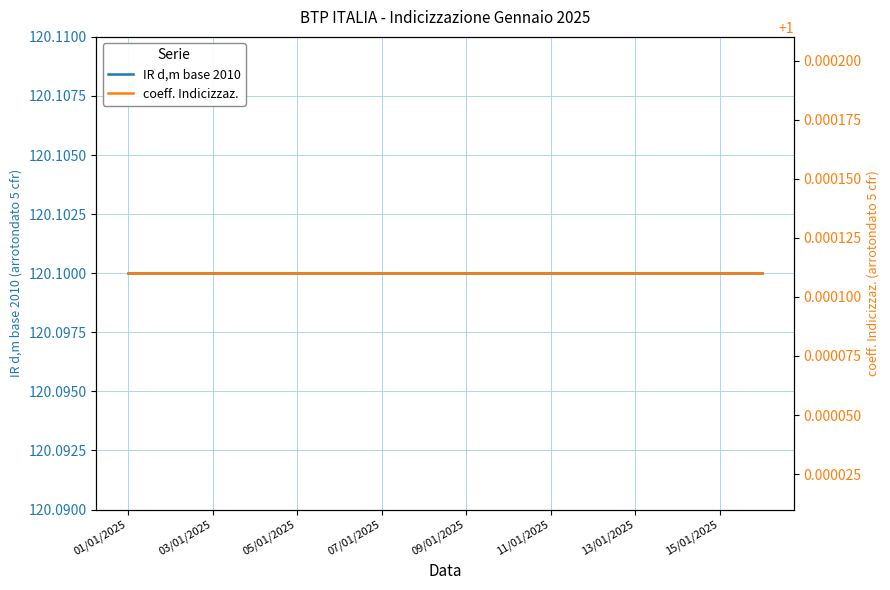

Which series has the largest range (max minus min)?

IR d,m base 2010